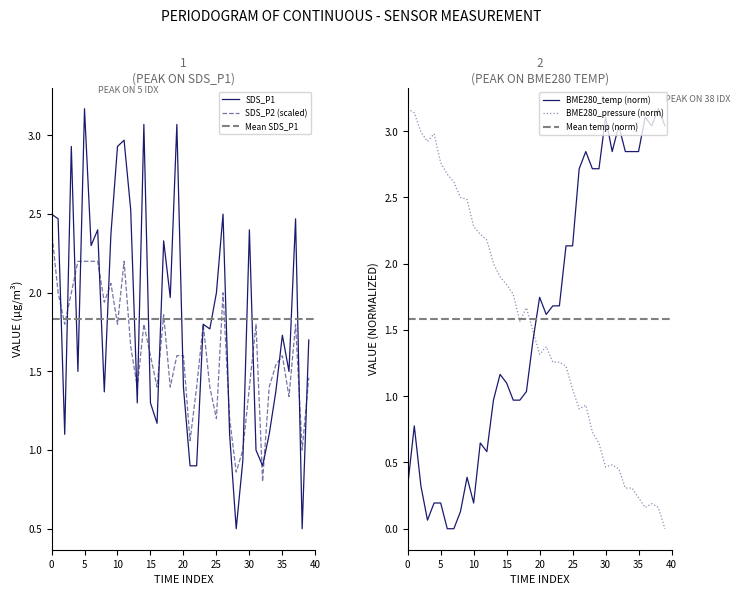

What is the maximum value for BME280_temp (norm)?

3.2